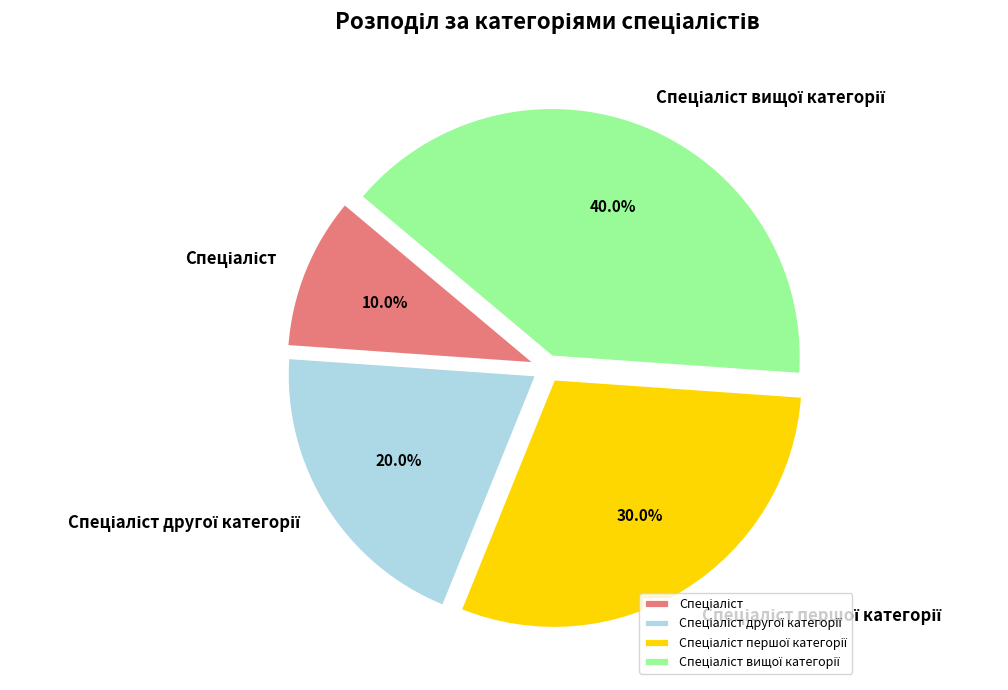

Is there any slice that represents more than half of the pie?

No